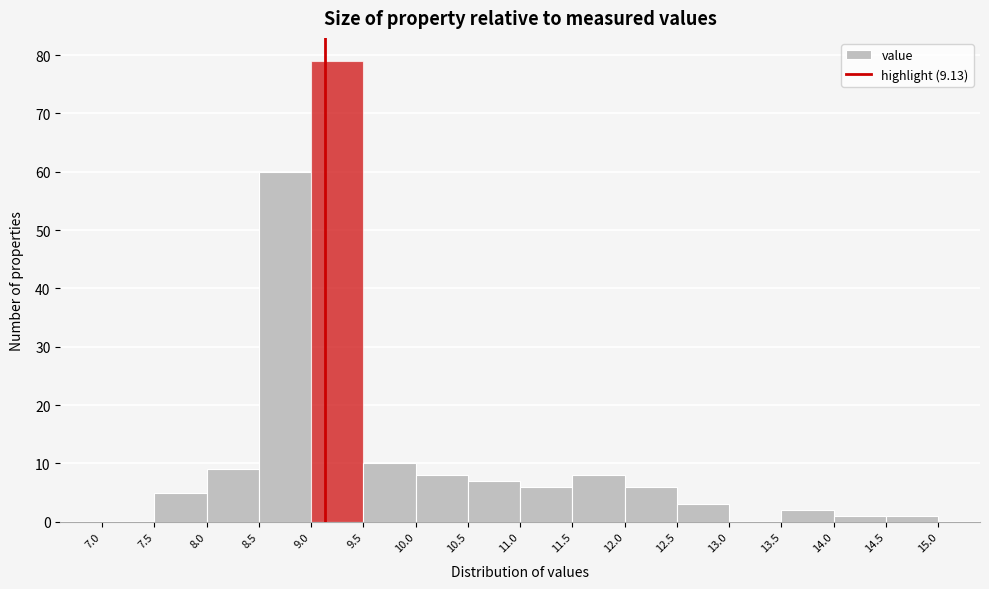

Reading left to right, list every bar in this chart as the range it spans on the x-axis followed by its height. The values are not printed on the chart, so give them approximately, as read against the axis.

7.0 to 7.5: 0
7.5 to 8.0: 5
8.0 to 8.5: 9
8.5 to 9.0: 60
9.0 to 9.5: 79
9.5 to 10.0: 10
10.0 to 10.5: 8
10.5 to 11.0: 7
11.0 to 11.5: 6
11.5 to 12.0: 8
12.0 to 12.5: 6
12.5 to 13.0: 3
13.0 to 13.5: 0
13.5 to 14.0: 2
14.0 to 14.5: 1
14.5 to 15.0: 1